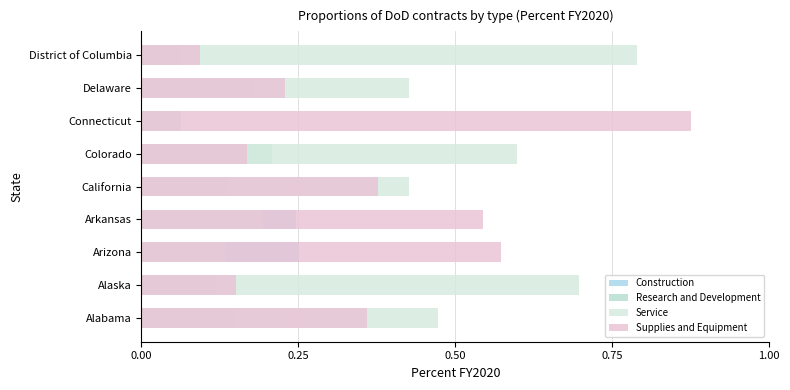

What is the value of the Service bar at the 6th from the left?

0.6